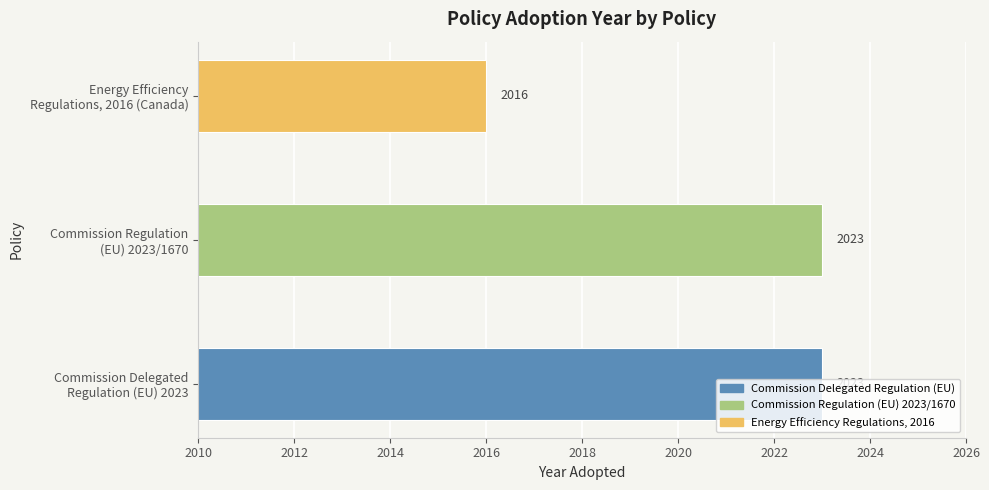

What is the sum of all values?

6062